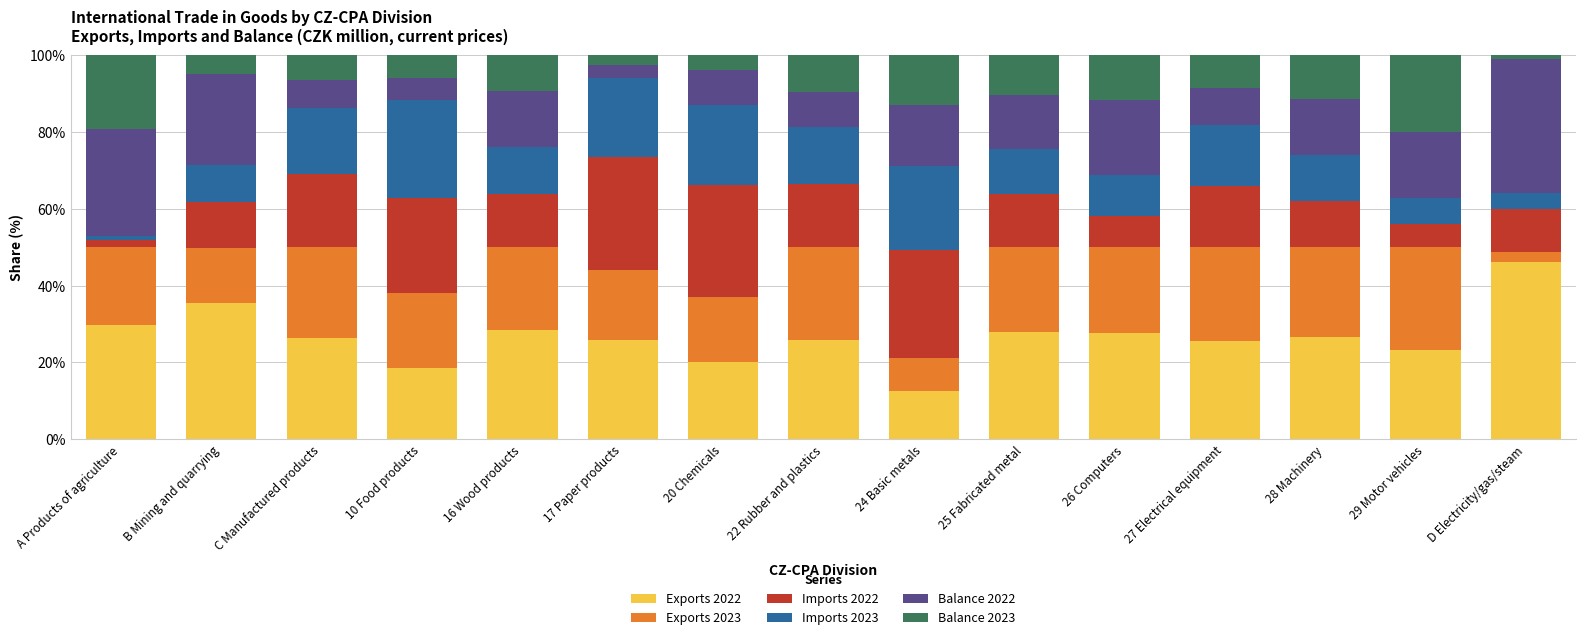

Is it true that Exports 2022 equals 6.9 at A Products of agriculture?

False